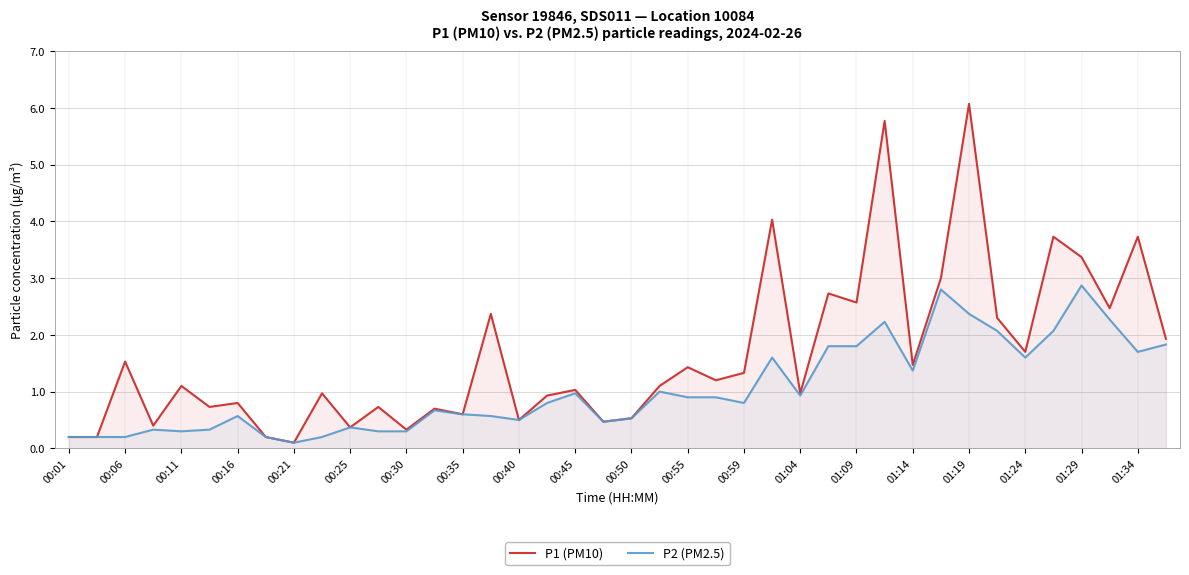

The value of P2 (PM2.5) at 33 is 0.5. True or false?

False